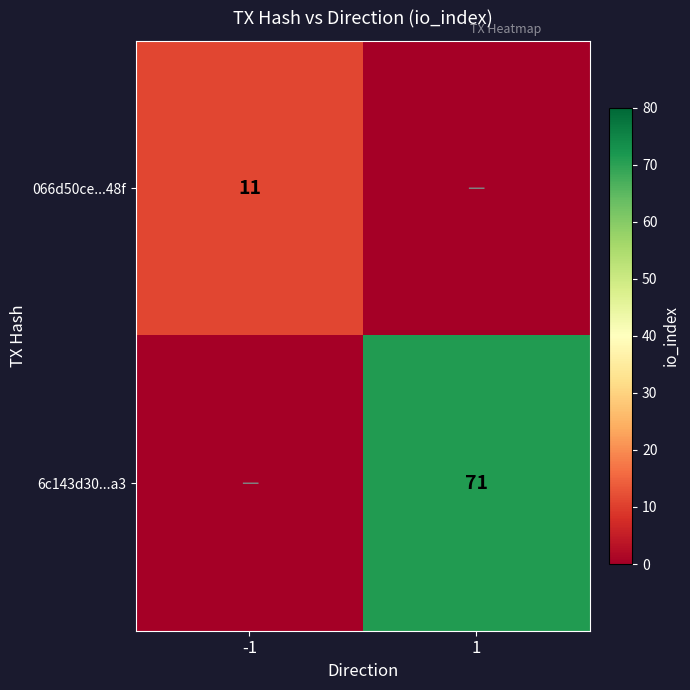

True or false: 6c143d30...a3 has a value of 71 at 1.

True